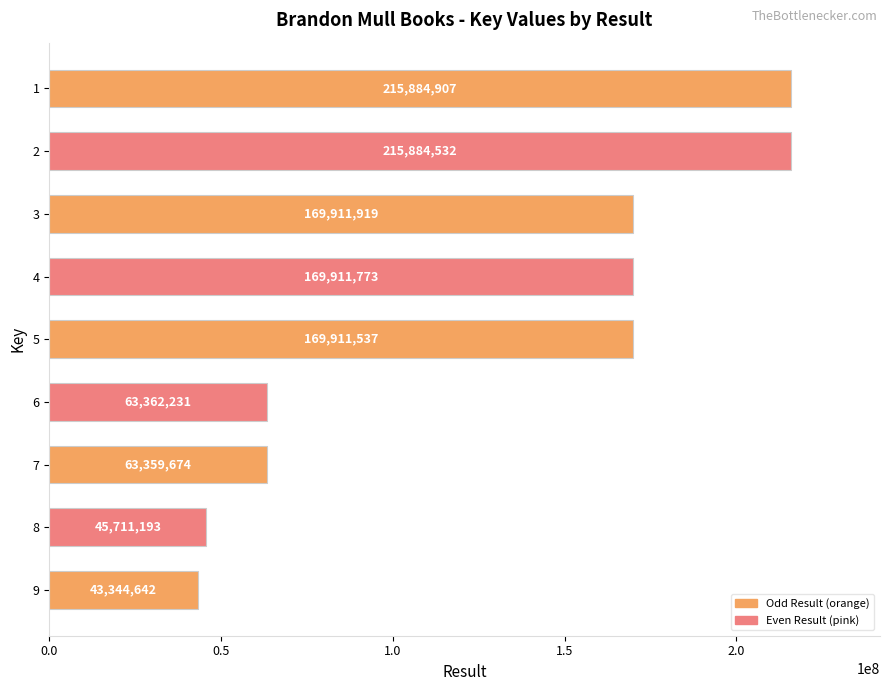

The chart shows a value of 107601060 at 6. True or false?

False